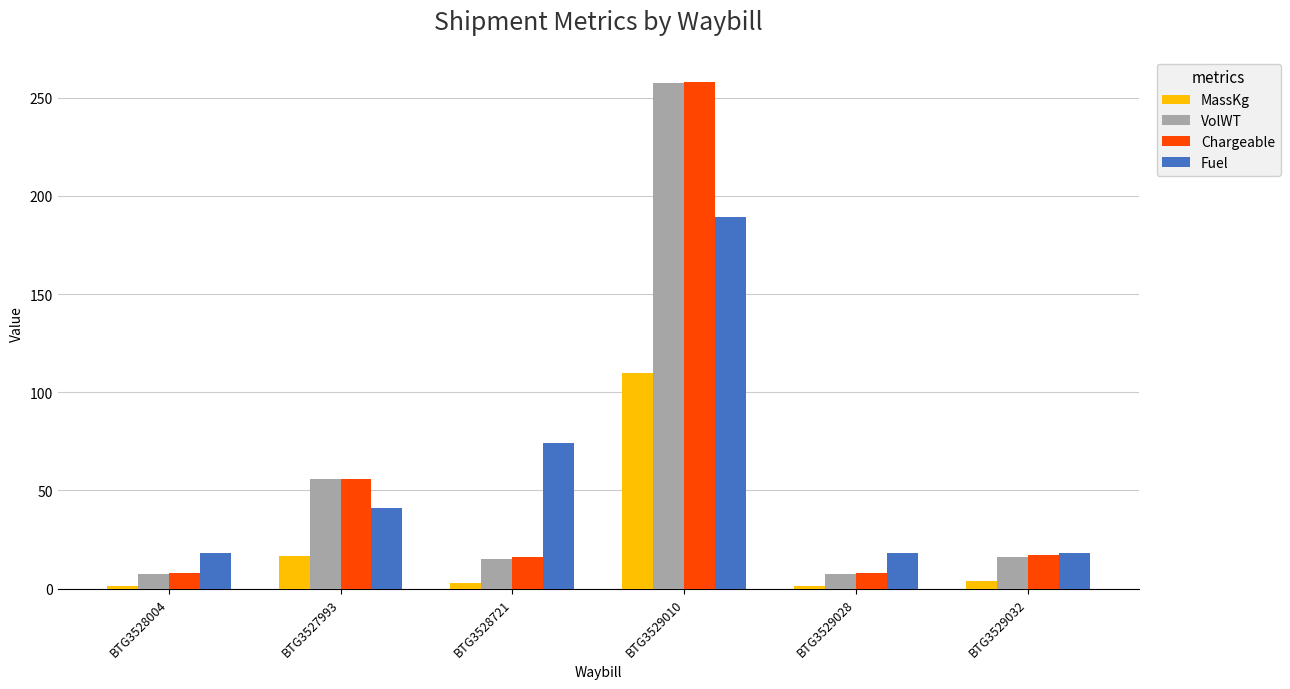

What position from the left is BTG3528721?

3